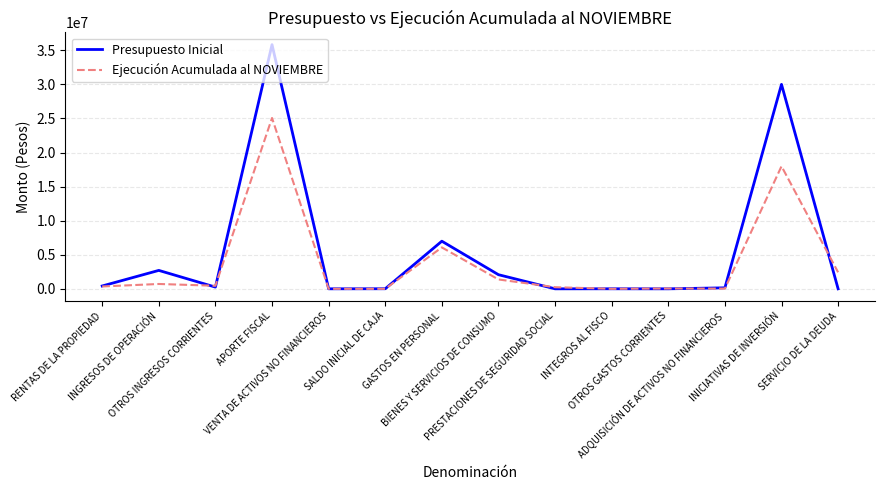

True or false: Ejecución Acumulada al NOVIEMBRE has a value of 1373568 at BIENES Y SERVICIOS DE CONSUMO.

True